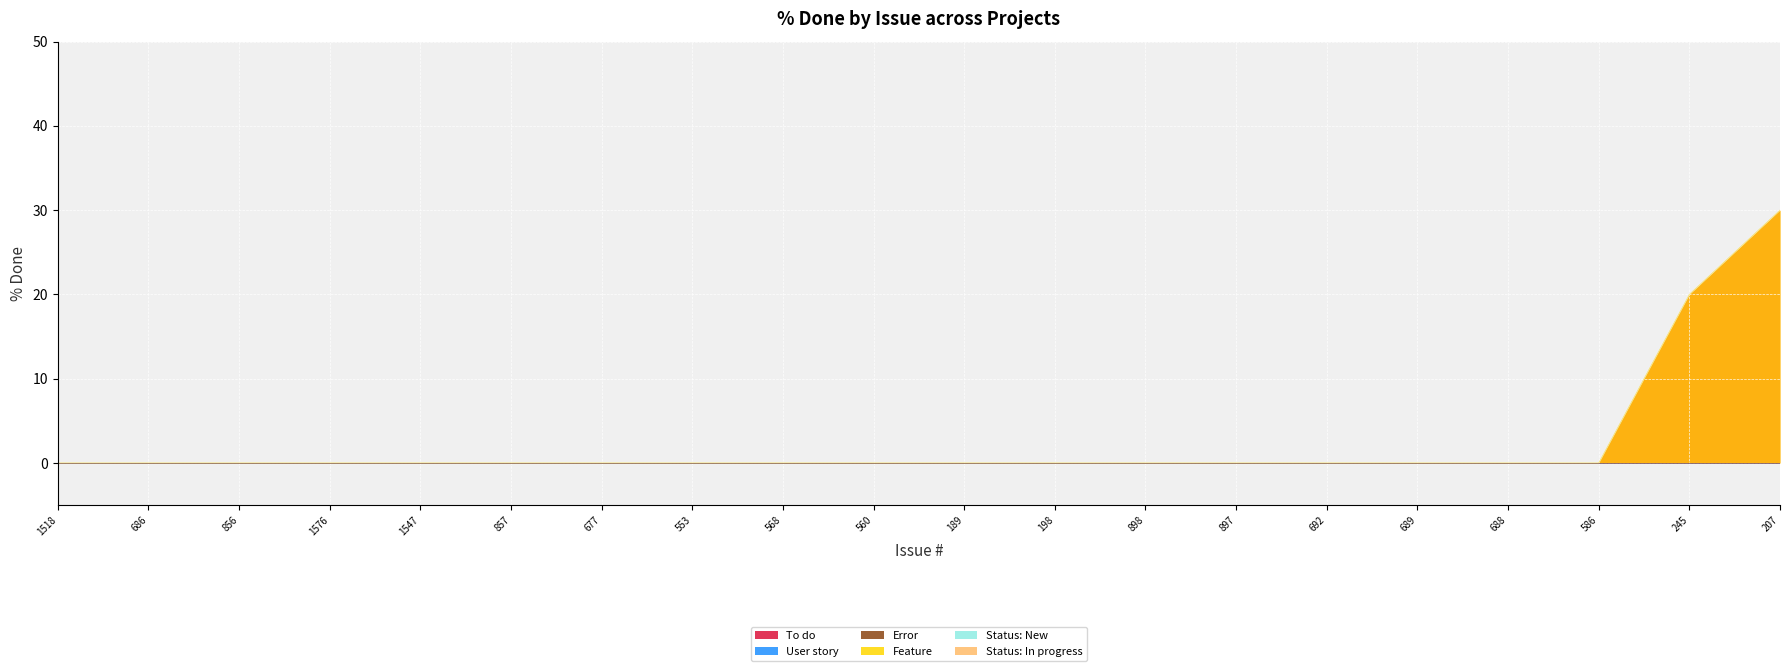

How many values in % Done are above zero?

2